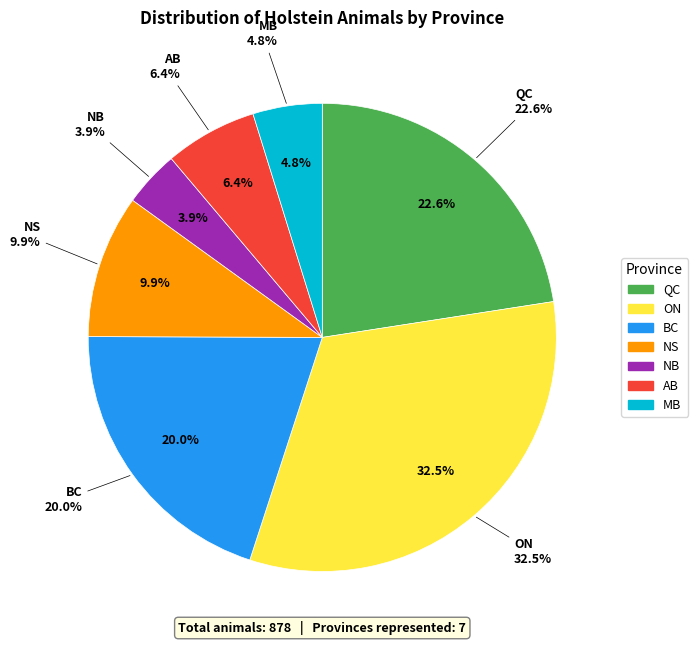

What is the change in value from ON to AB?

-229